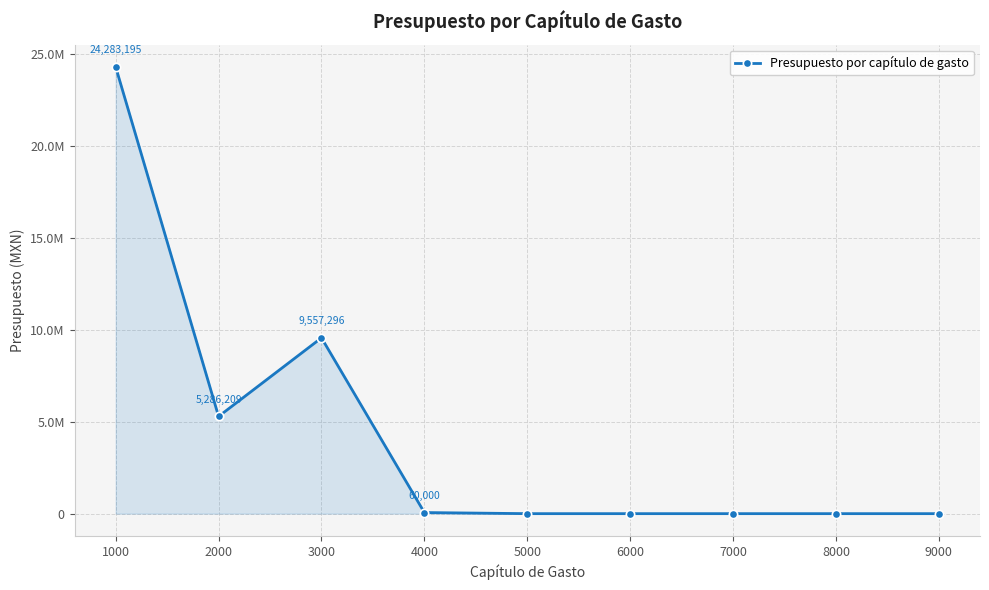

Is this an area chart (filled region under the line)?

Yes